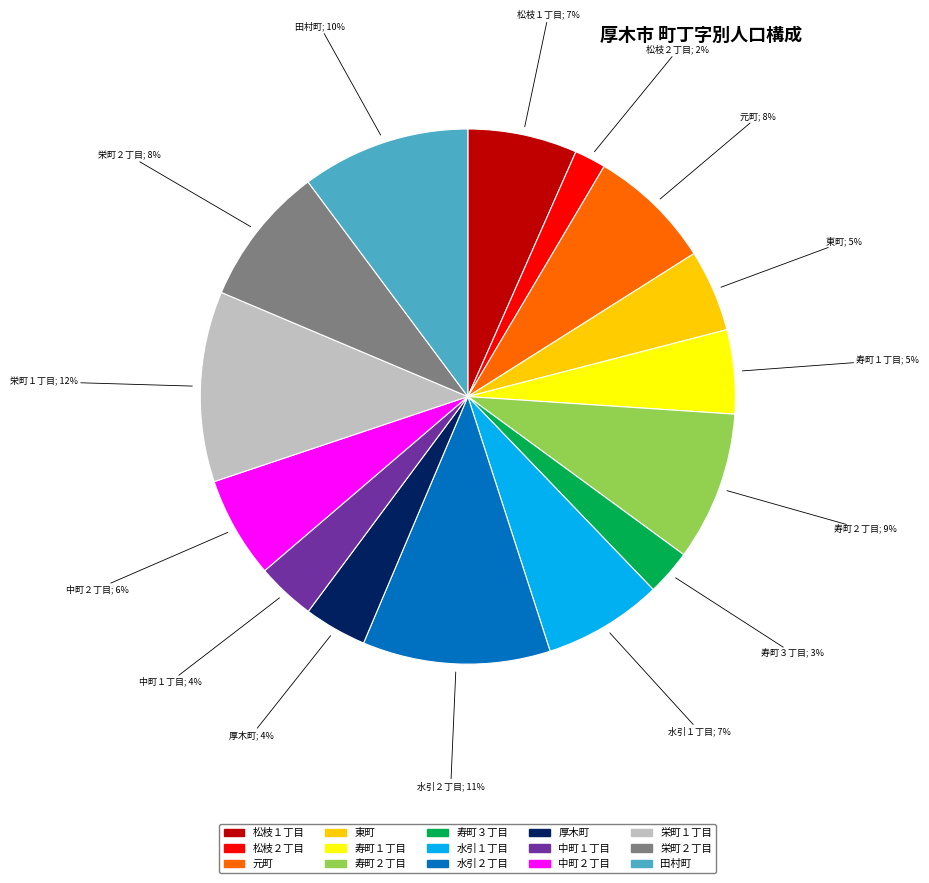

Is there a majority slice in this chart?

No